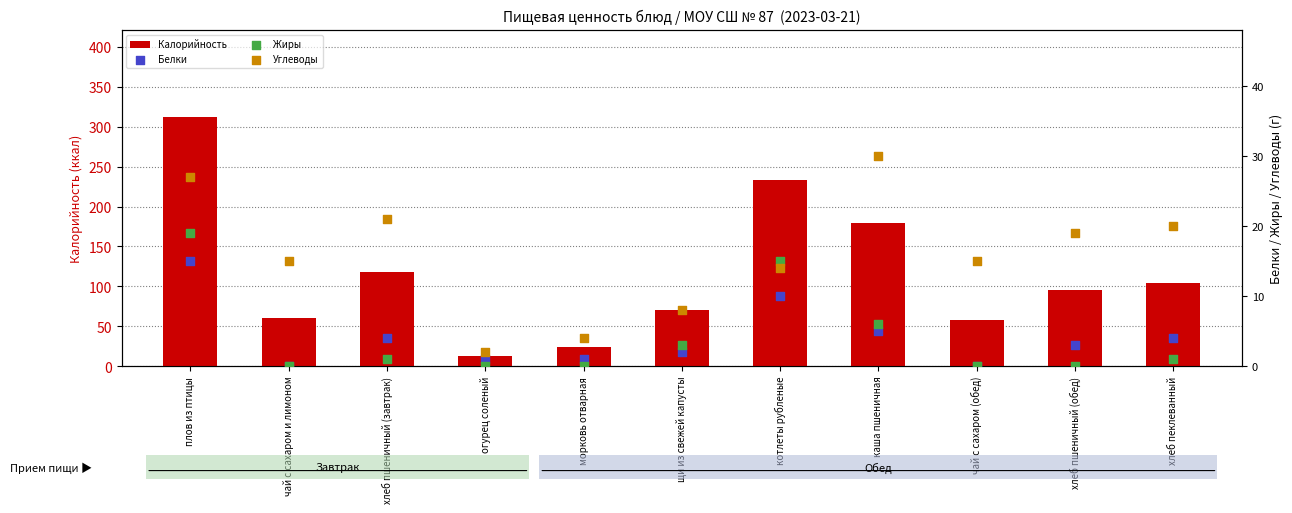

Which series has the largest total across all categories?

Калорийность